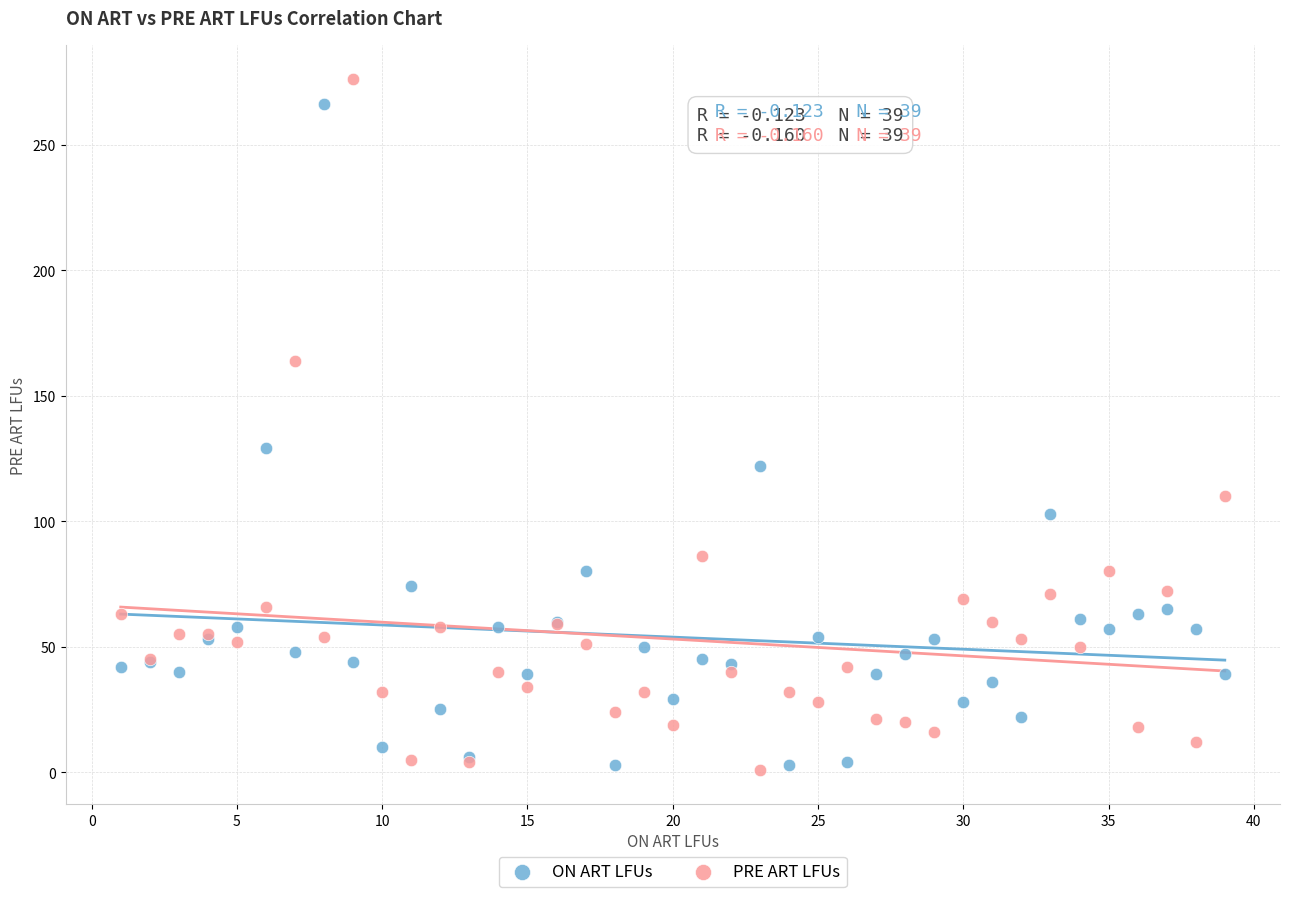

In the PRE ART LFUs series, what Y value is closest to 138?

164